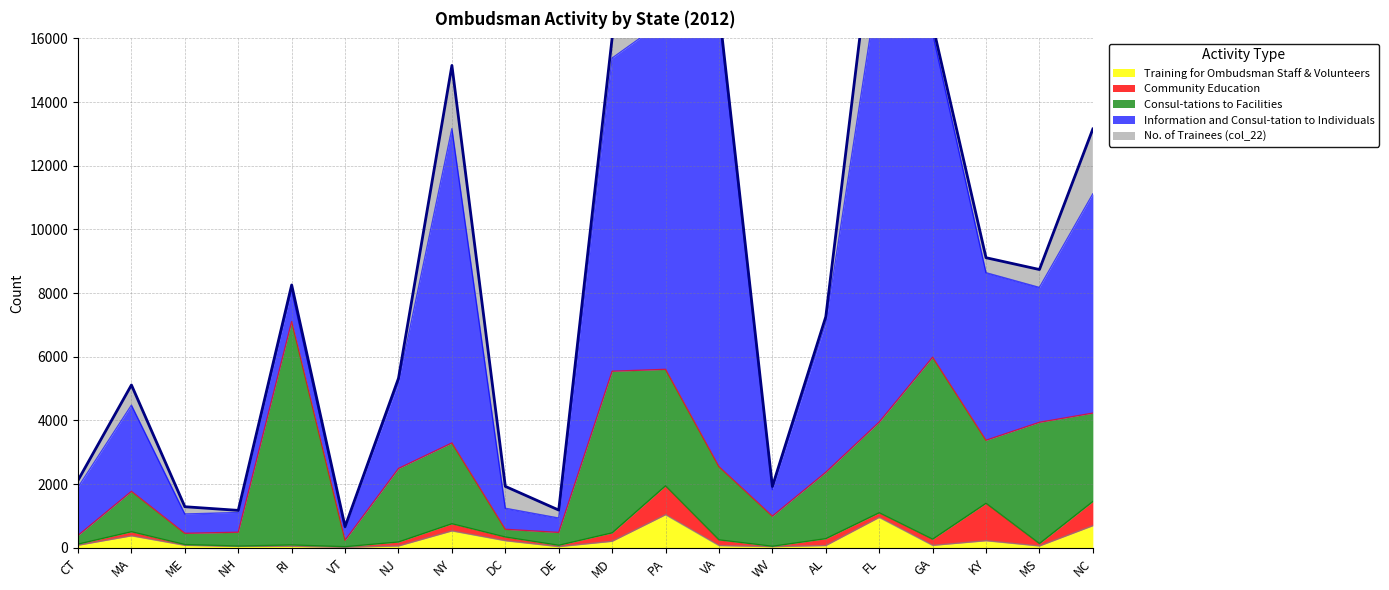

What is the difference between the second highest and second lowest values in the Information and Consul-tation to Individuals series?

13506